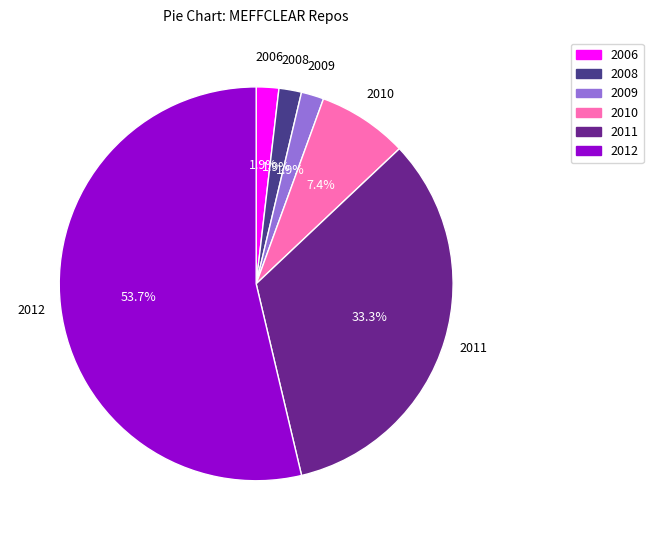

To the nearest percent, what is the combined percentage of 2011 and 2010?

41%